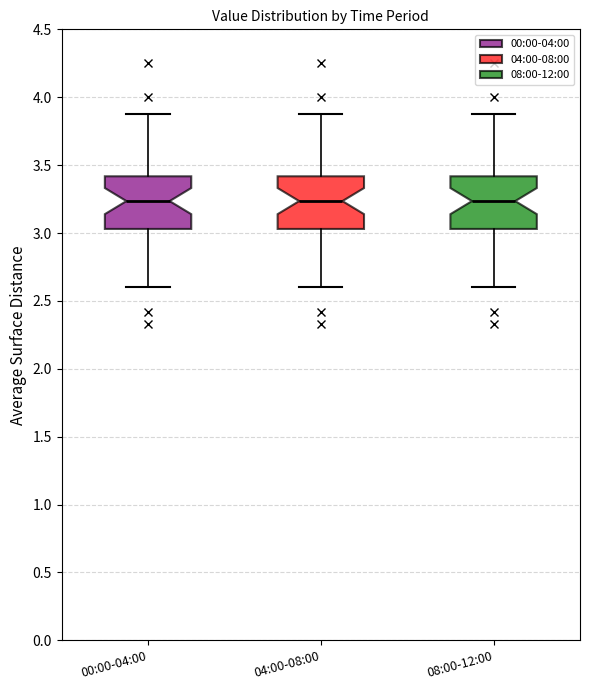

Reading left to right, transcribe this box plot: for each box, give where its median line is, the range the box spans, and where its two whiskers end, as read against the y-axis. The values are not printed on the chart, so give them approximately, as read against the axis.

00:00-04:00: median 3.25, box 3.05 to 3.40, whiskers 2.60 to 3.90
04:00-08:00: median 3.25, box 3.05 to 3.40, whiskers 2.60 to 3.90
08:00-12:00: median 3.25, box 3.05 to 3.40, whiskers 2.60 to 3.90